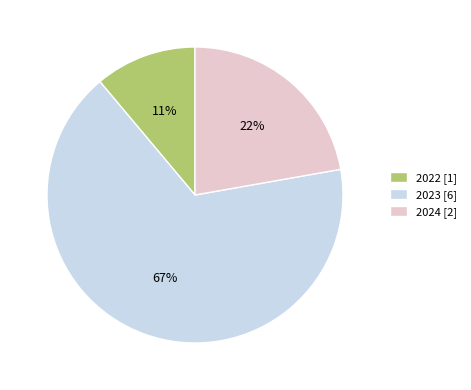

Does any single category account for the majority?

Yes